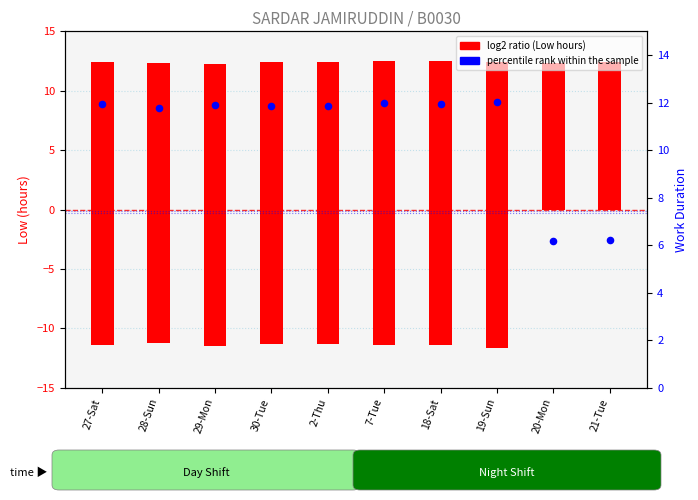

Which series has the largest total across all categories?

Low (positive)